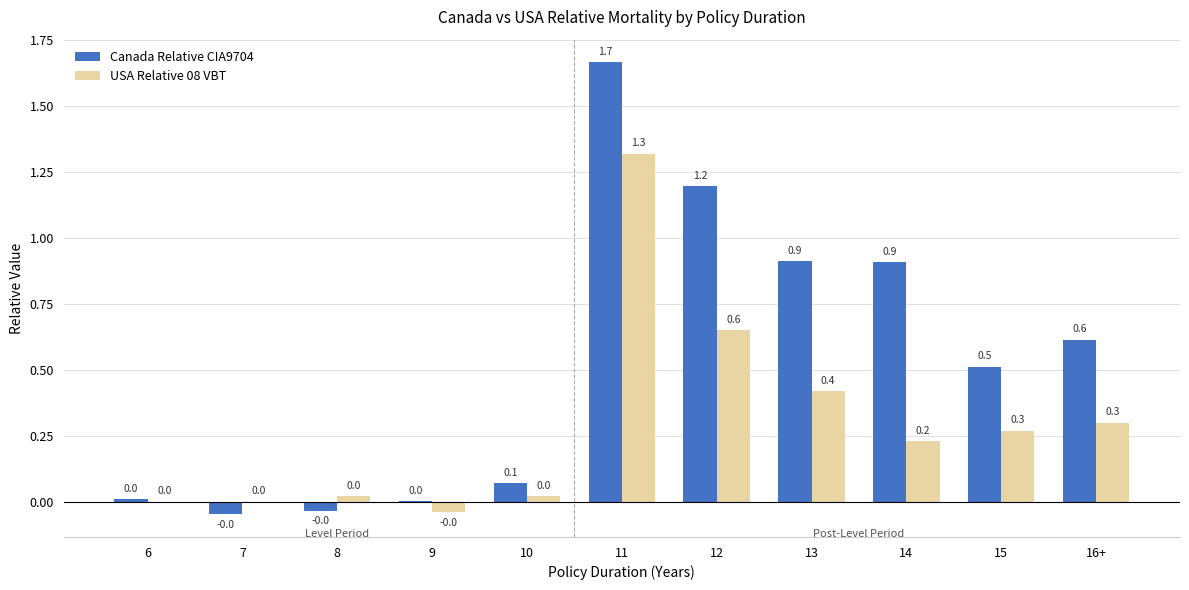

Is the value of Canada Relative CIA9704 at 8 greater than the value of USA Relative 08 VBT at 12?

No